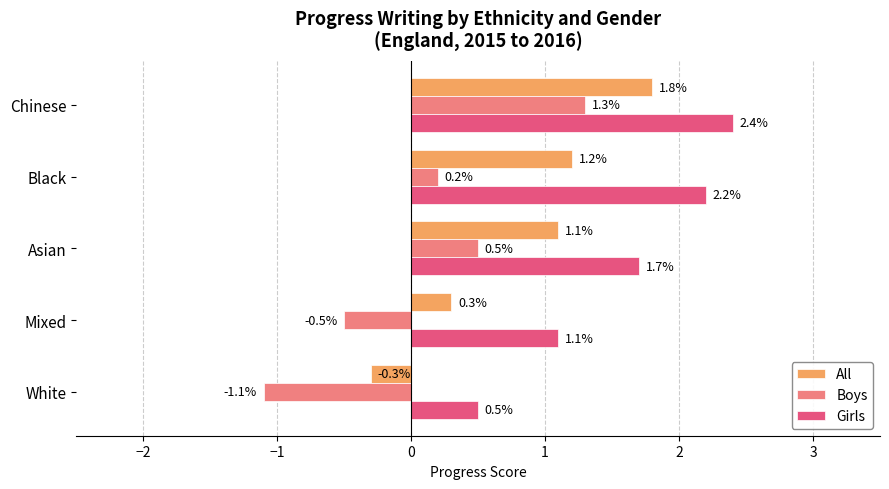

What is the greatest value displayed?

2.4